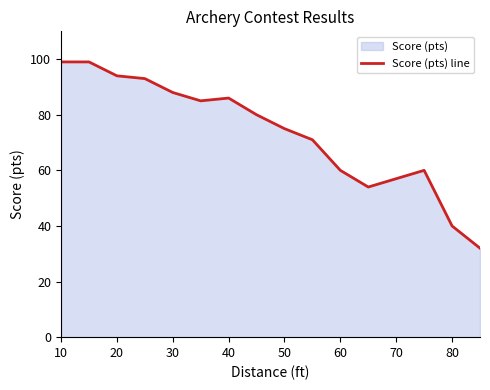

What is the value of the 4th point from the left?

93